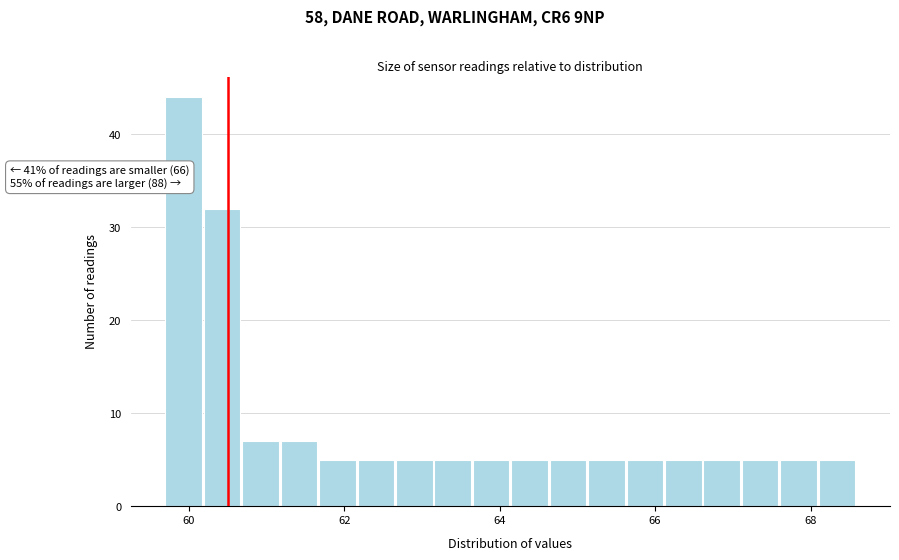

Around what value on the x-axis is the tallest bar? Give the approximate position of its centre, as read against the axis.

60.0